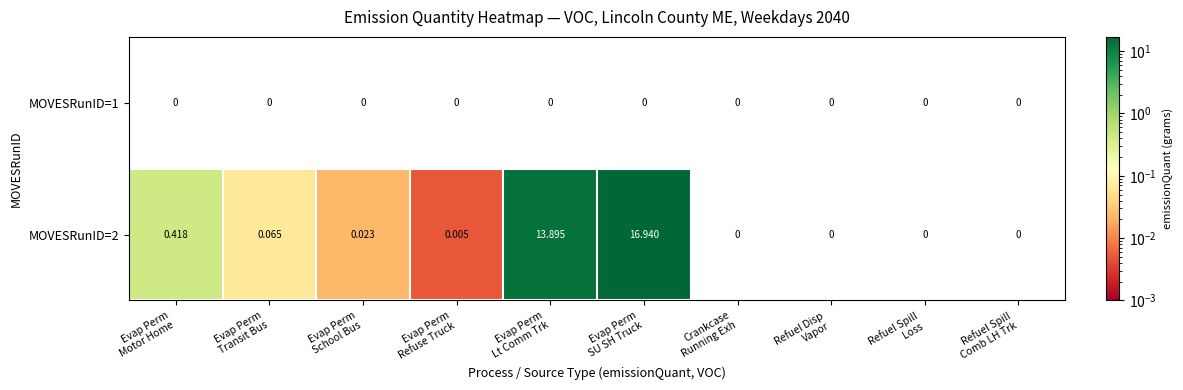

At which category does the chart reach its peak across all series?

Evap Perm
SU SH Truck